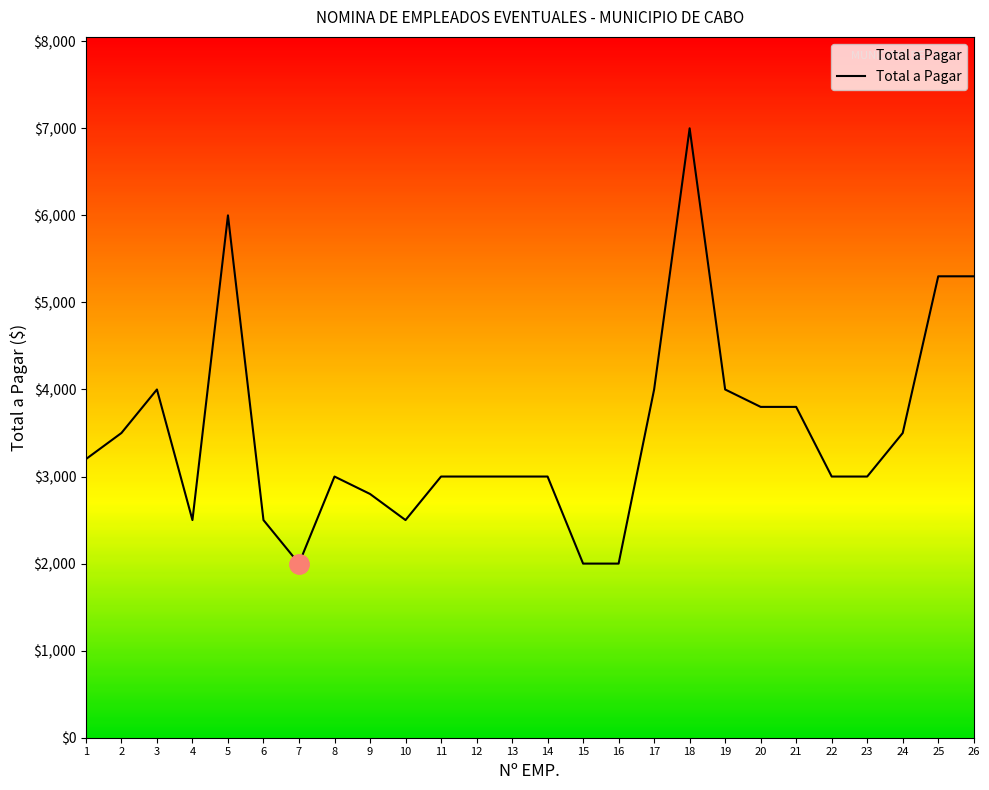

What is the difference between the maximum and second lowest values?

5000